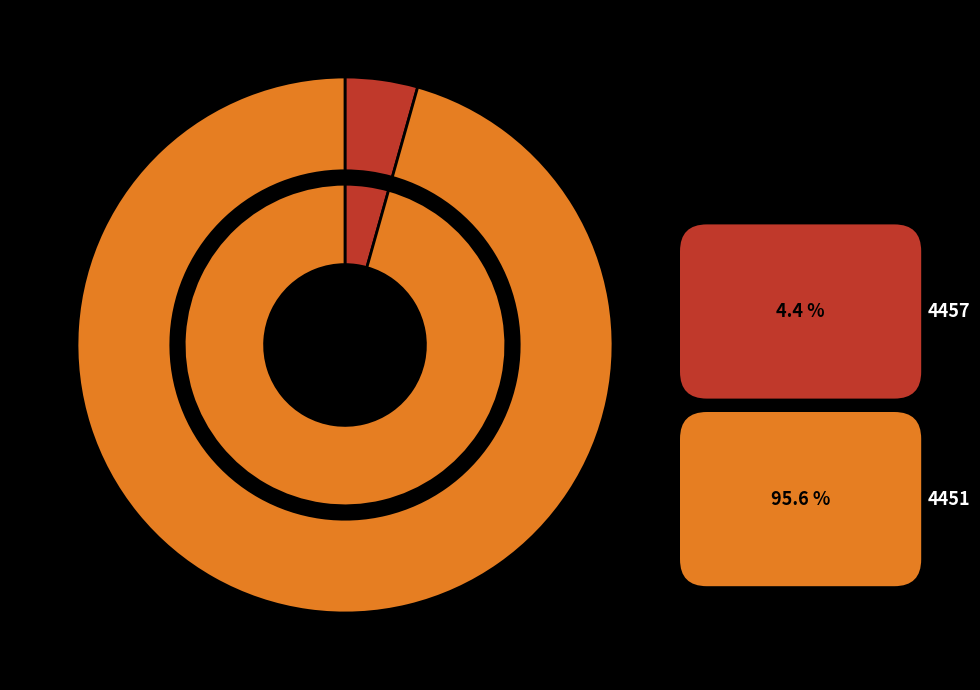

What is the smallest slice in the pie chart?

4457